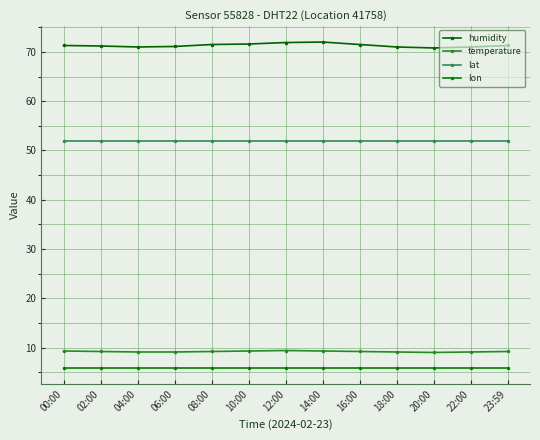

Between 12:00 and 14:00, which is larger?

14:00